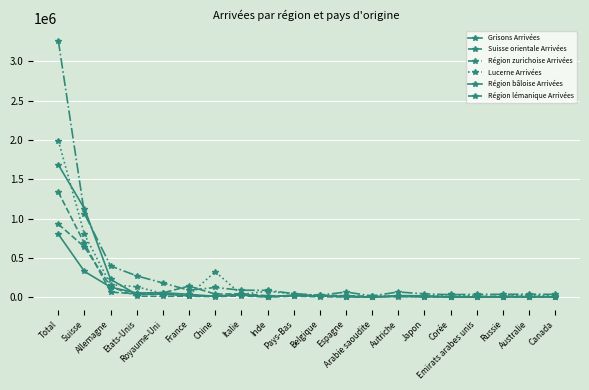

What is the difference between the Lucerne Arrivées values at Etats-Unis and Autriche?

117917